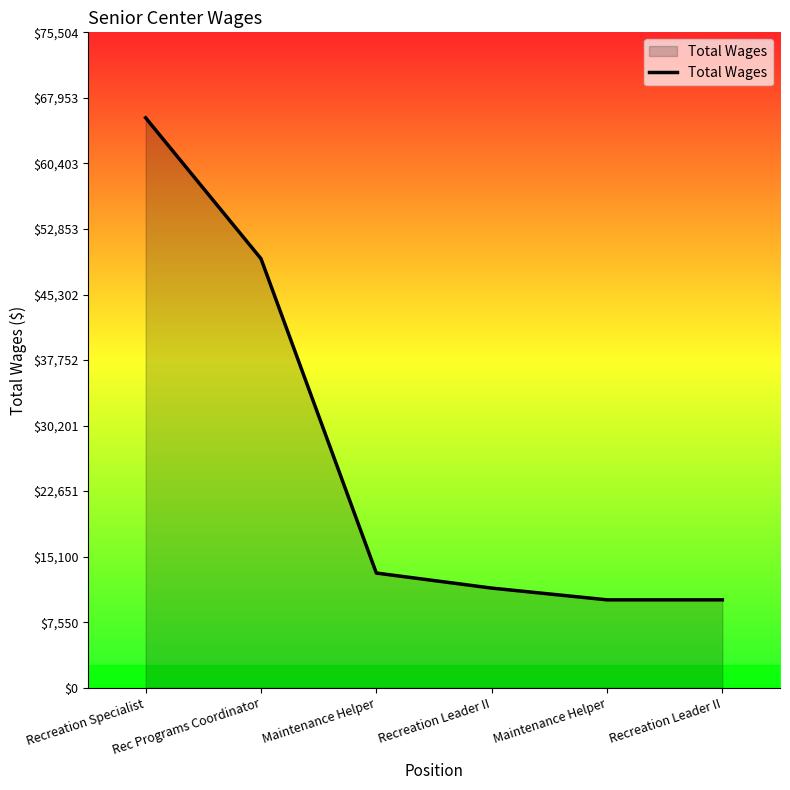

How many values are below 13216?

3